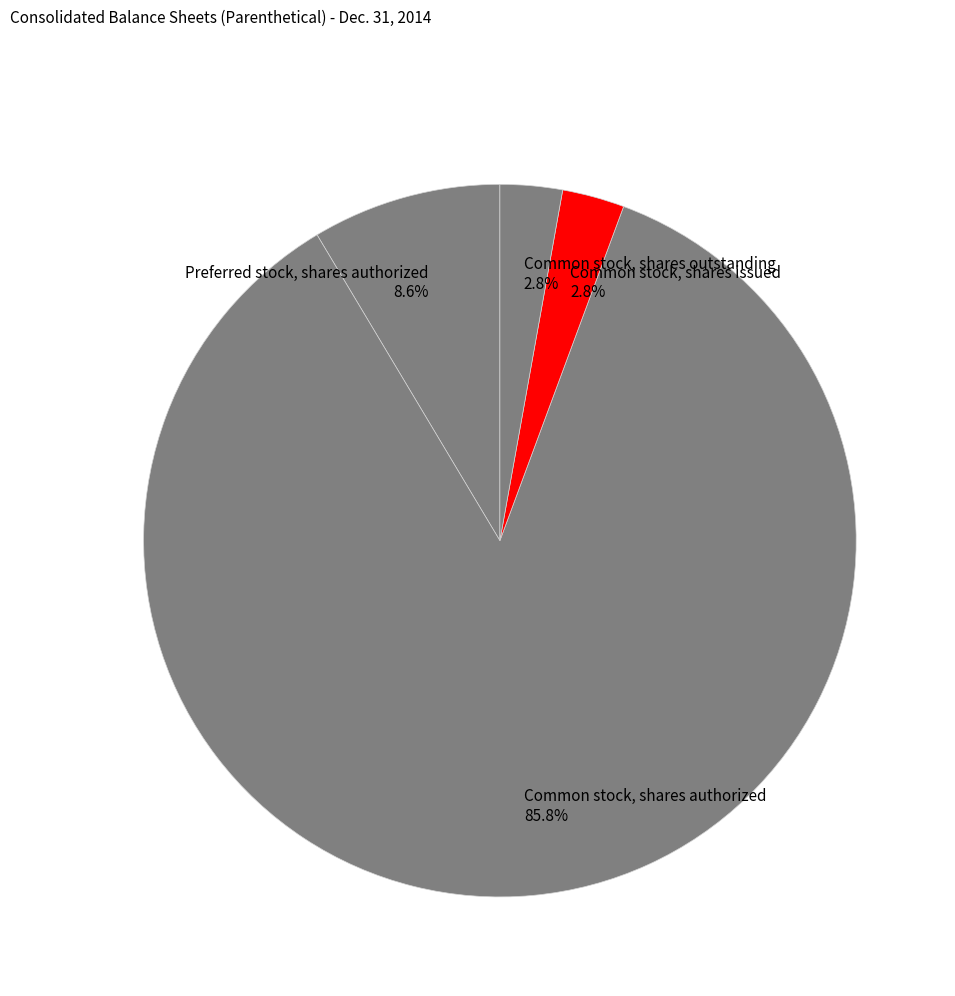

Count the number of slices in the pie.

4